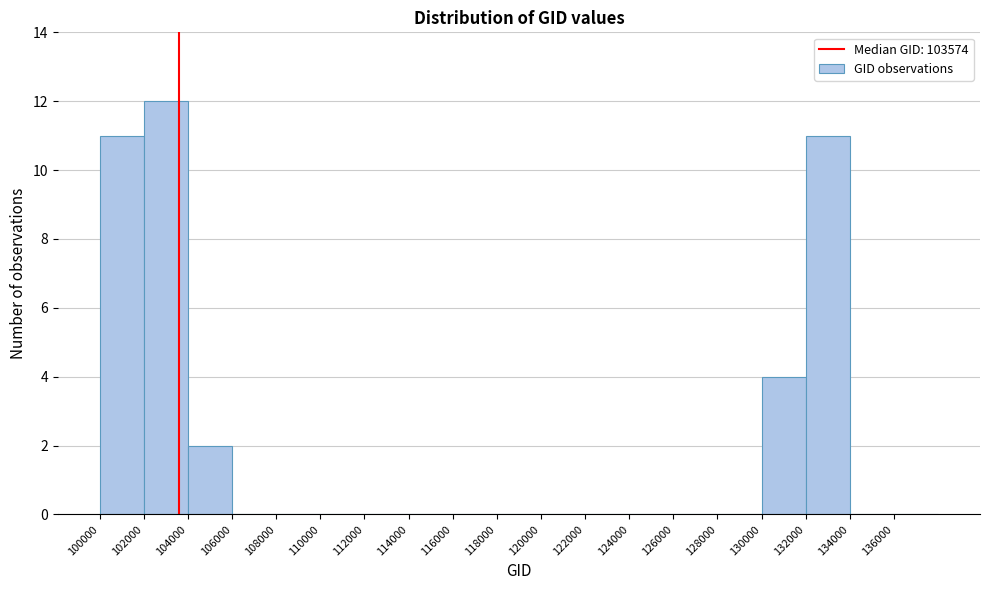

Reading left to right, transcribe this chart: for each bar, give the range it covers on the x-axis and its height. The values are not printed on the chart, so give them approximately, as read against the axis.

100000 to 102000: 11
102000 to 104000: 12
104000 to 106000: 2
106000 to 108000: 0
108000 to 110000: 0
110000 to 112000: 0
112000 to 114000: 0
114000 to 116000: 0
116000 to 118000: 0
118000 to 120000: 0
120000 to 122000: 0
122000 to 124000: 0
124000 to 126000: 0
126000 to 128000: 0
128000 to 130000: 0
130000 to 132000: 4
132000 to 134000: 11
134000 to 136000: 0
136000 to 138000: 0